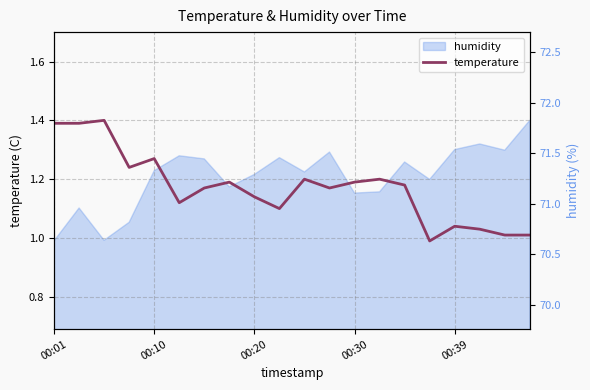

What is the difference between the second highest and second lowest values?

0.4